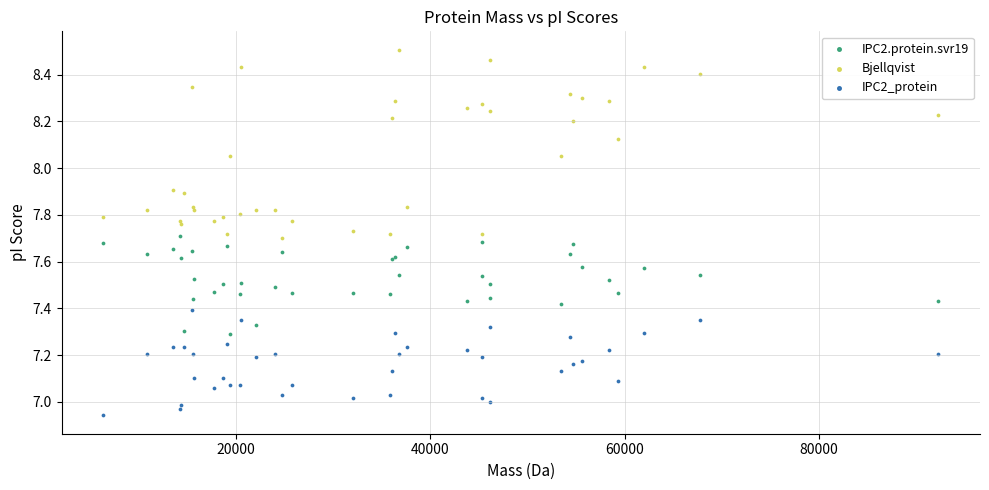

What is the X range (max minus min) for the scatter plot?

86004.8